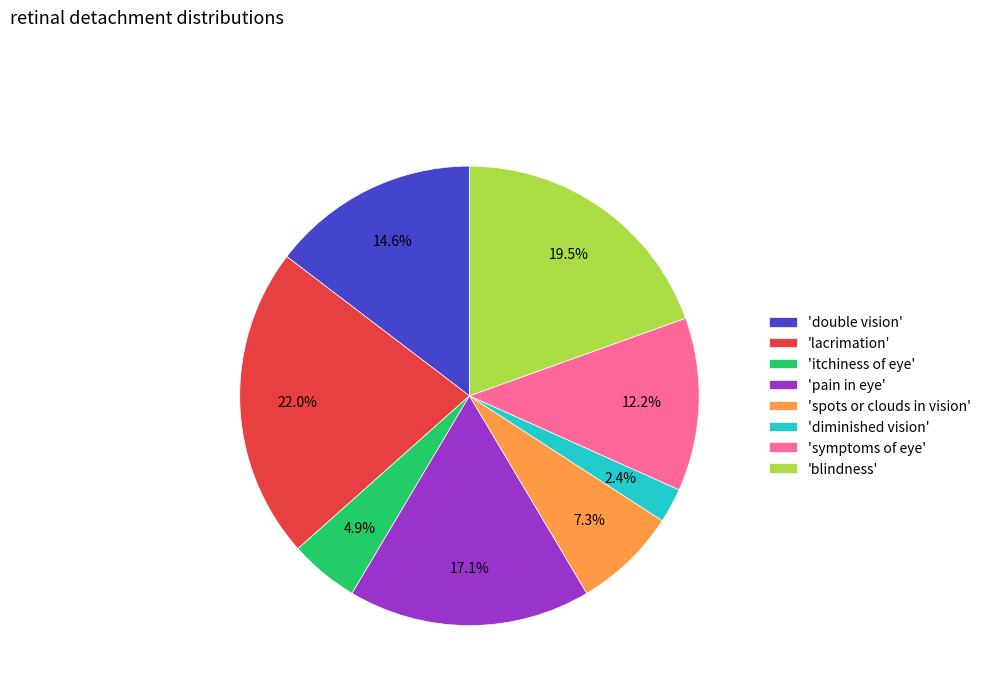

To the nearest percent, what is the average slice percentage?

12%